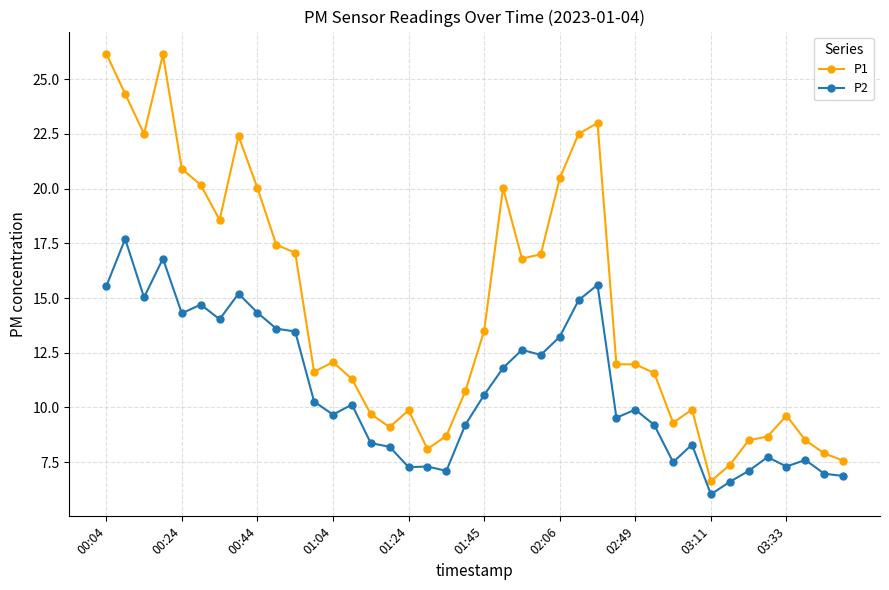

What is the difference between the maximum and minimum values in the P2 series?

11.7